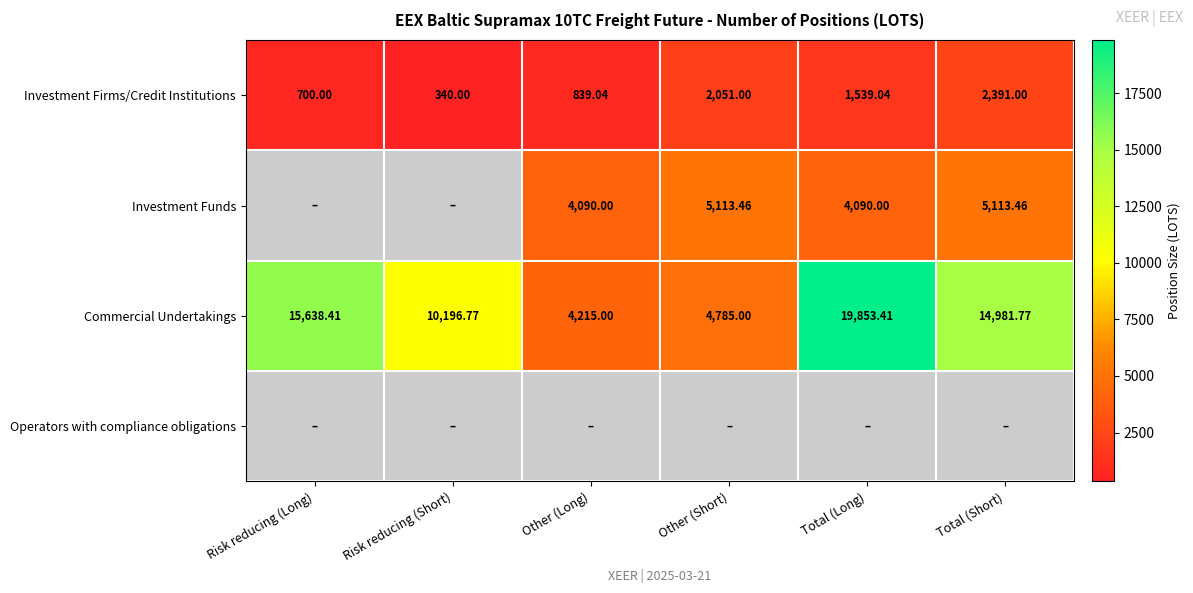

Rank the categories by Investment Firms/Credit Institutions value from highest to lowest.

Total (Short), Other (Short), Total (Long), Other (Long), Risk reducing (Long), Risk reducing (Short)